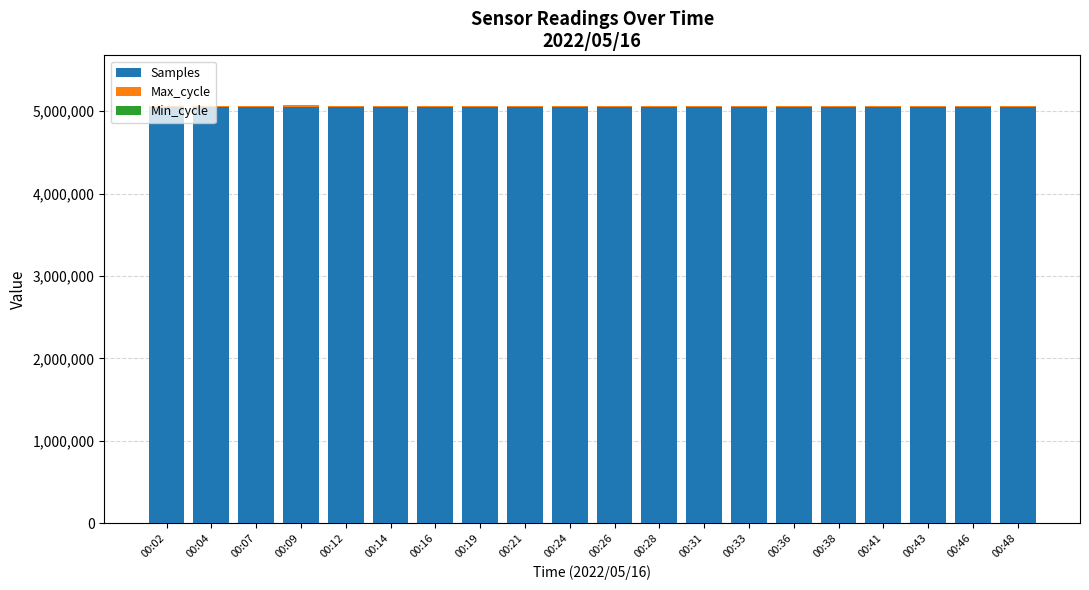

The value of Samples at 00:48 is 5046712. True or false?

True